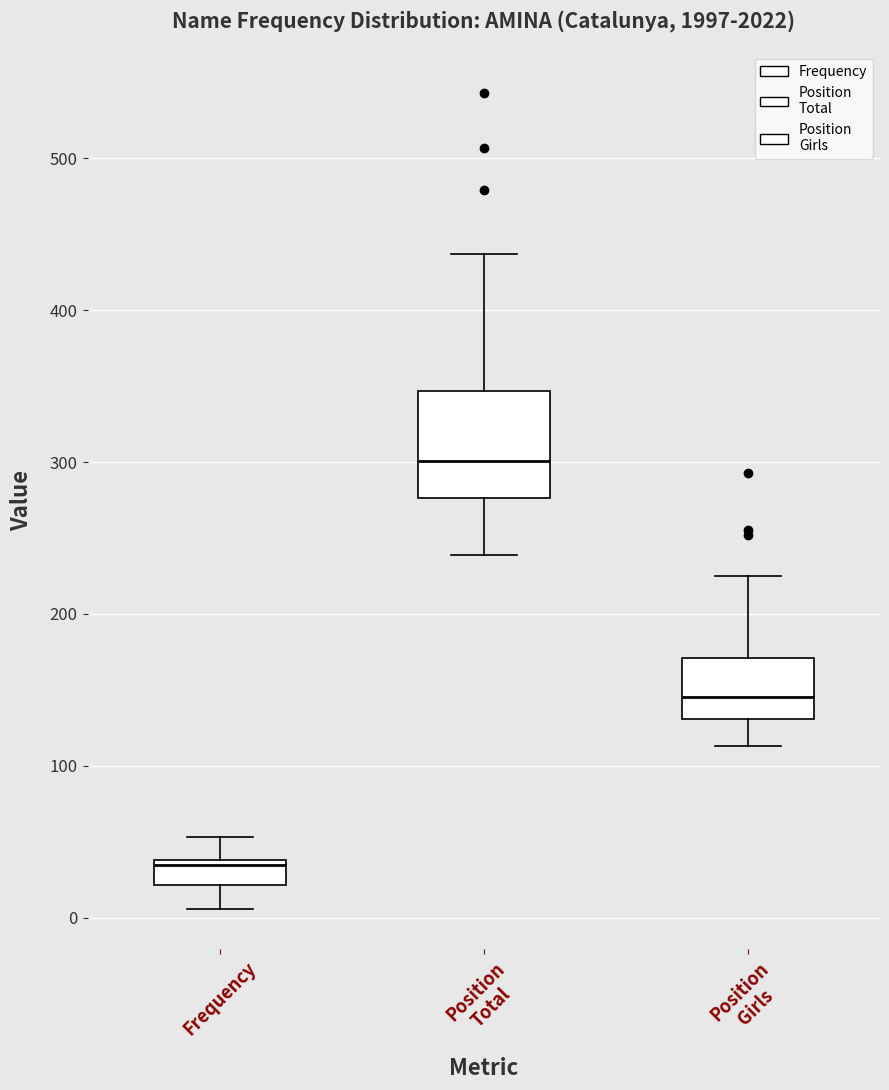

Reading left to right, transcribe this box plot: for each box, give where its median line is, the range the box spans, and where its two whiskers end, as read against the y-axis. The values are not printed on the chart, so give them approximately, as read against the axis.

Frequency: median 30, box 20 to 40, whiskers 10 to 50
Position Total: median 300, box 280 to 350, whiskers 240 to 440
Position Girls: median 150, box 130 to 170, whiskers 110 to 230